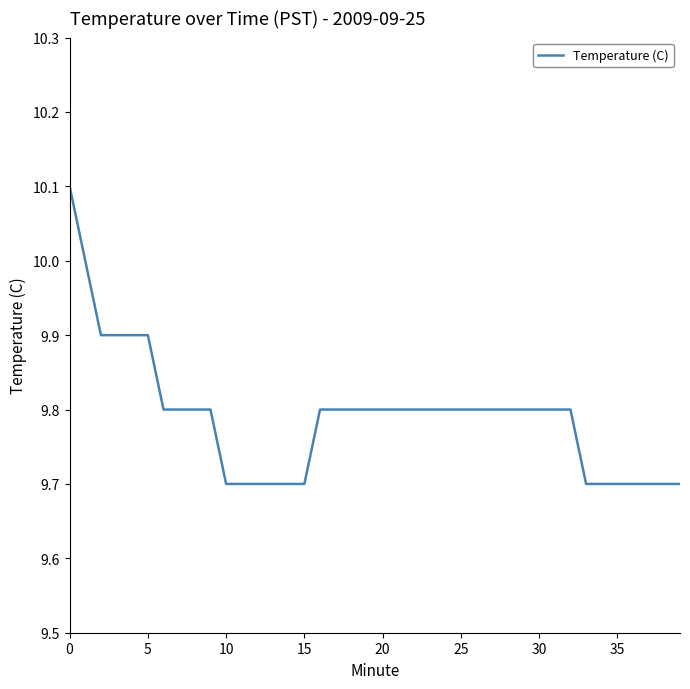

What is the greatest value displayed?

10.1